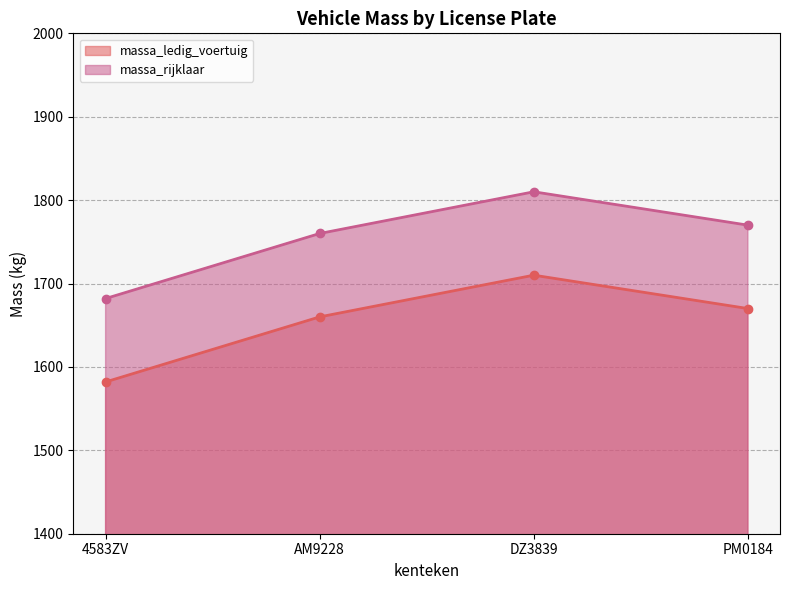

Is it true that massa_rijklaar equals 1770 at PM0184?

True